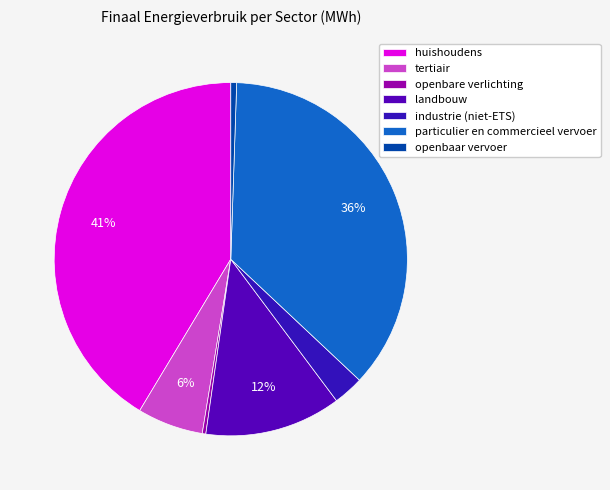

Count the number of slices in the pie.

7